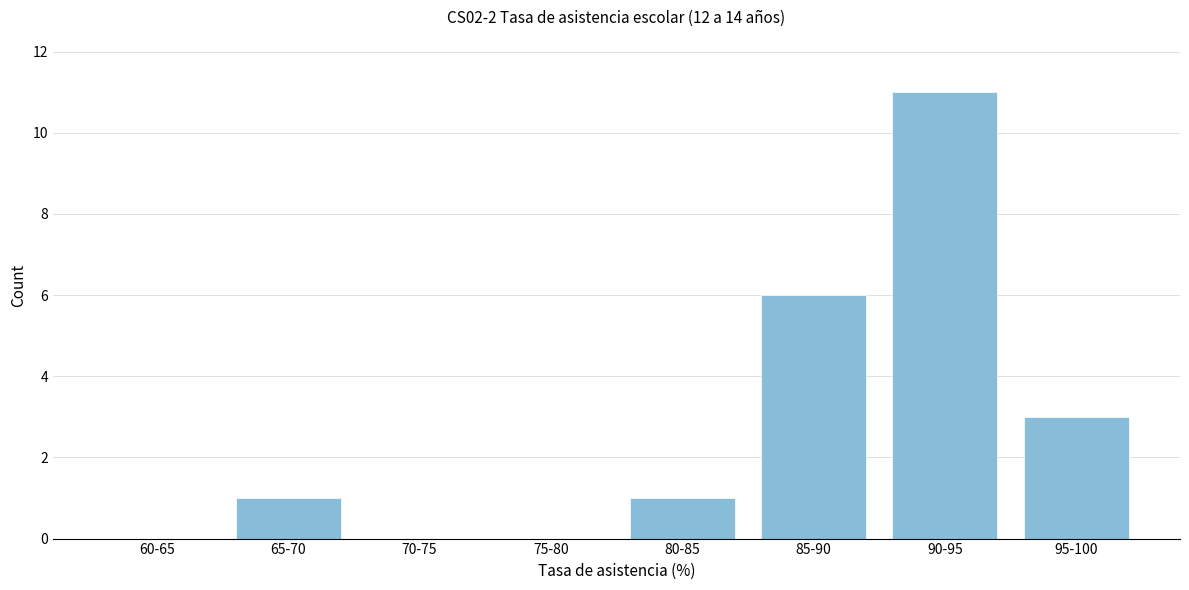

Reading right to left, extract all data points from this chart.

95-100=3	90-95=11	85-90=6	80-85=1	75-80=0	70-75=0	65-70=1	60-65=0